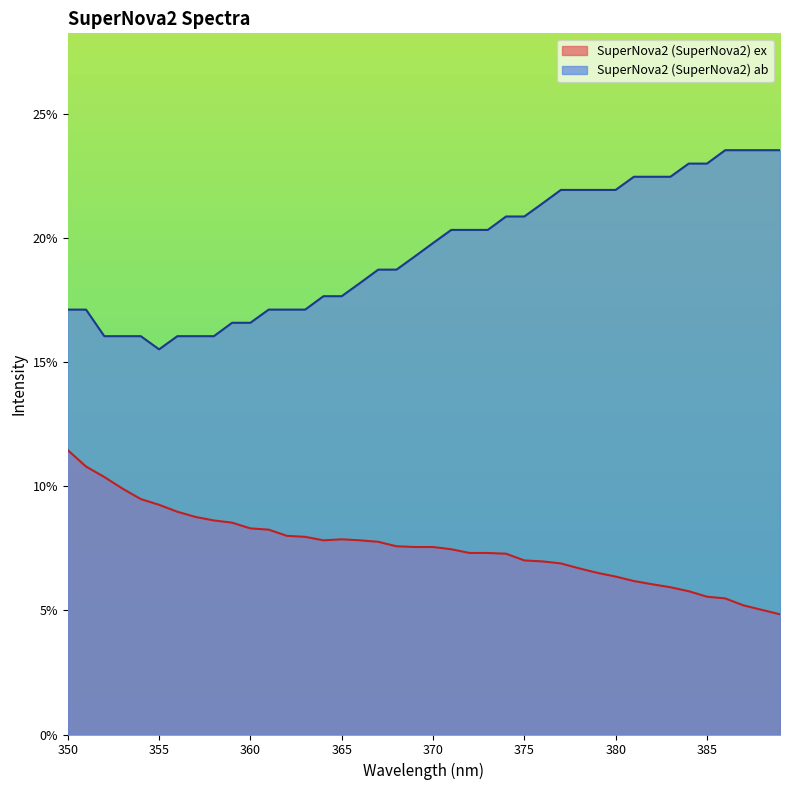

True or false: SuperNova2 (SuperNova2) ab has more than 2 points higher than both neighbors.

False